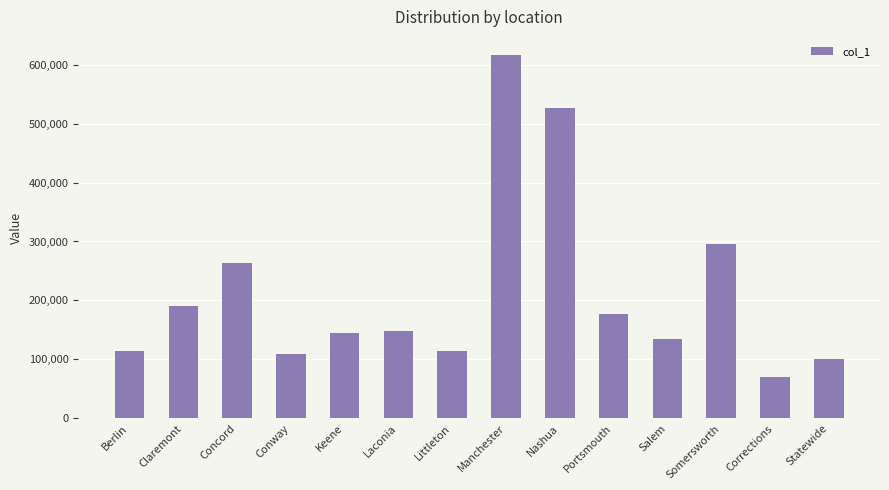

What is the ratio of the value at Claremont to the value at Littleton?

1.7